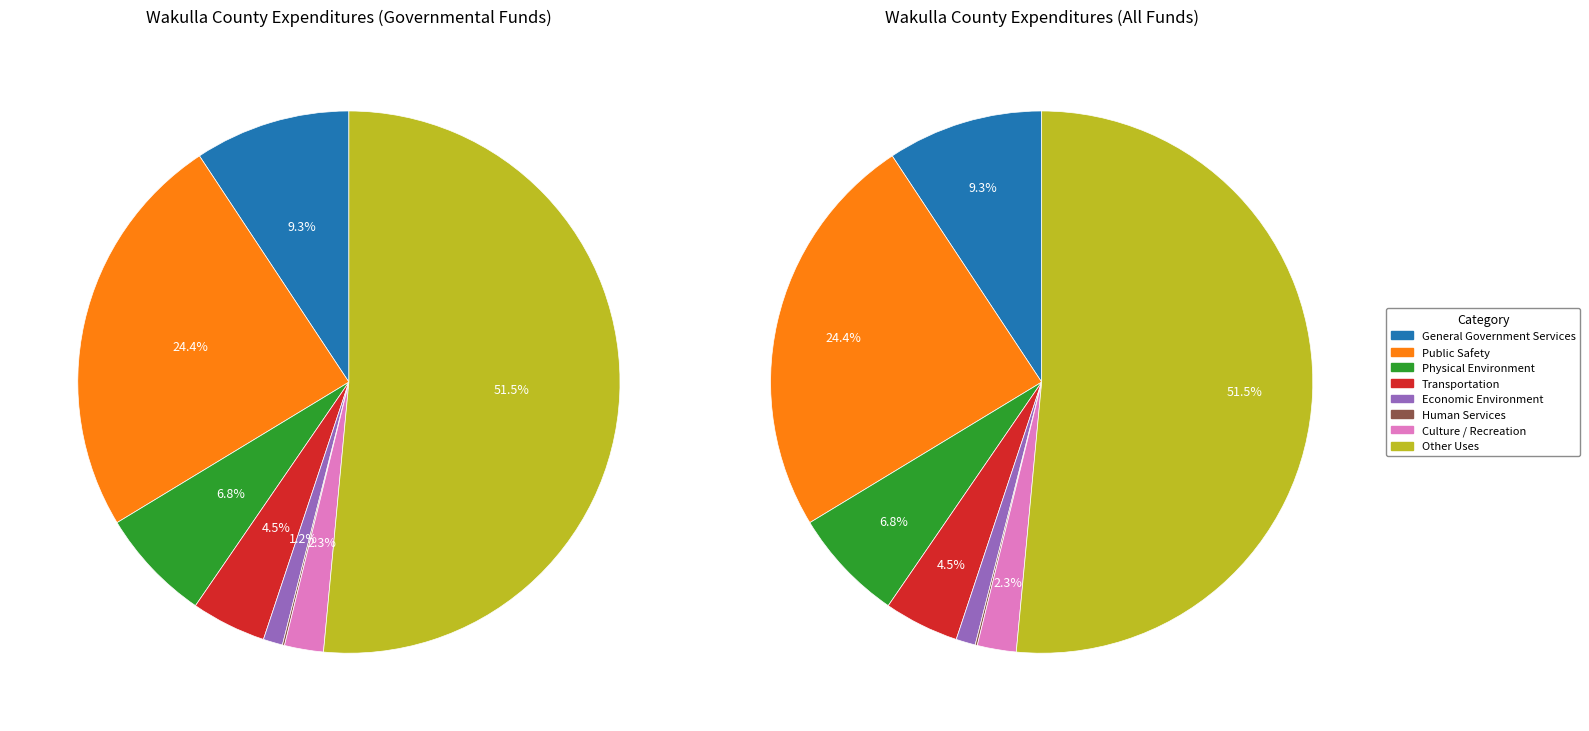

Combined, do Culture / Recreation and Physical Environment account for over 50%?

No